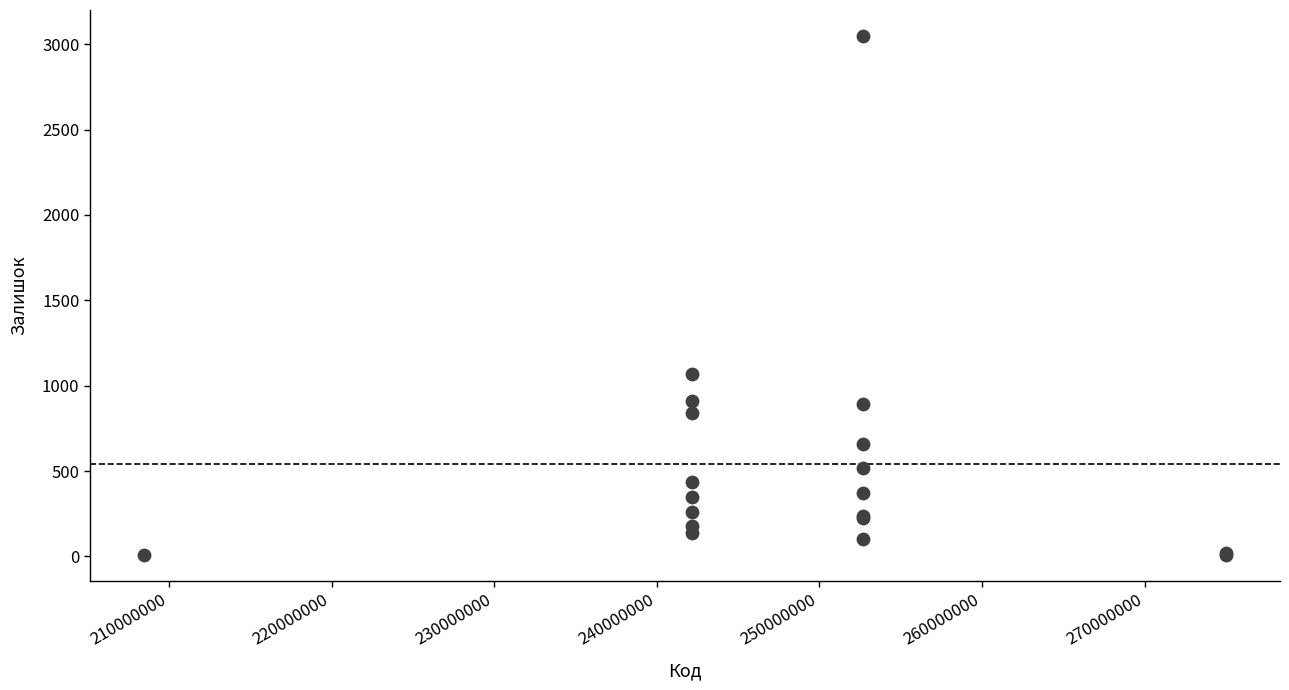

What Y value in the scatter plot is closest to 1528?

1067